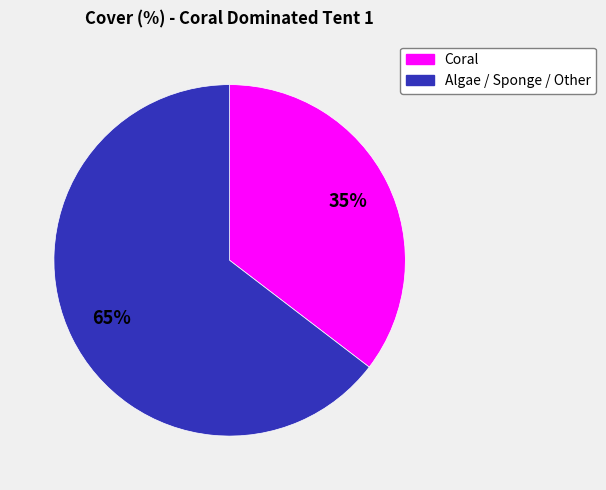

To the nearest percent, what is the average slice percentage?

50%